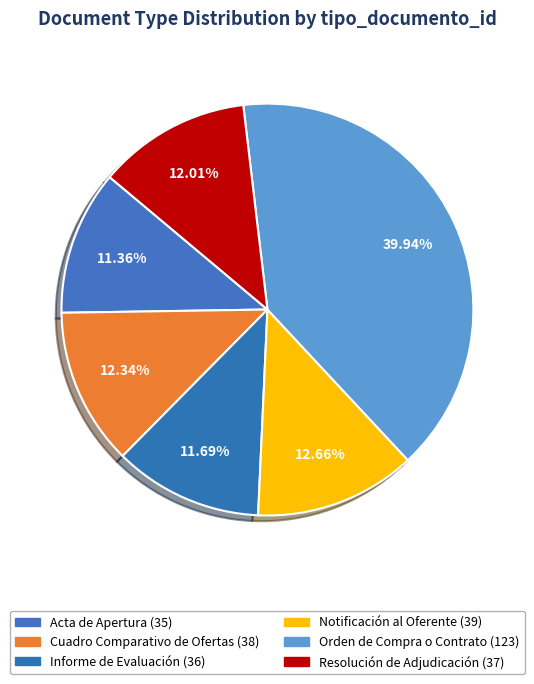

The Resolución de Adjudicación slice represents 1% of the pie. True or false?

False